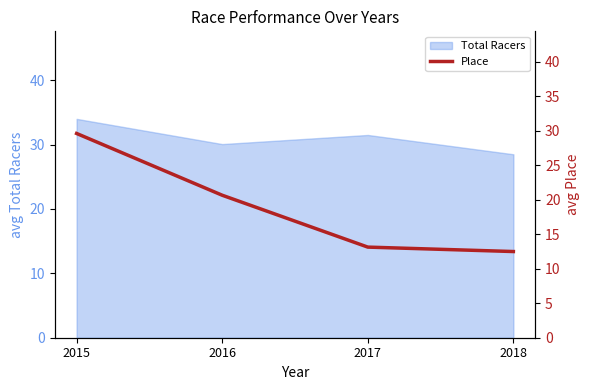

The Total Racers series shows 34.0 at 2015. True or false?

True